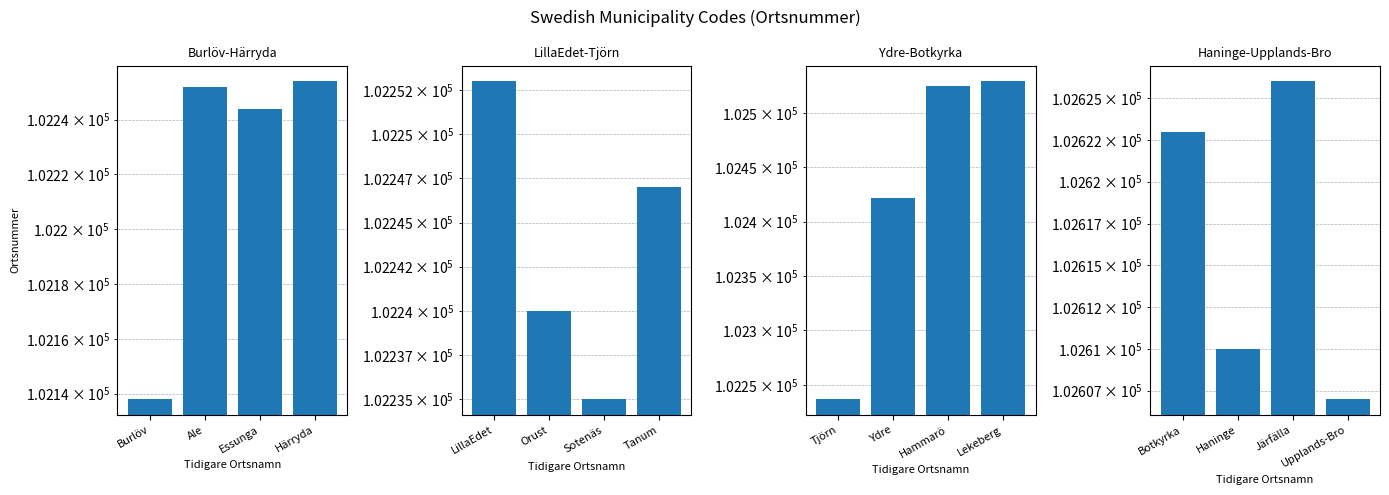

What is the difference between the maximum and second lowest values in the LillaEdet-Tjörn series?

13